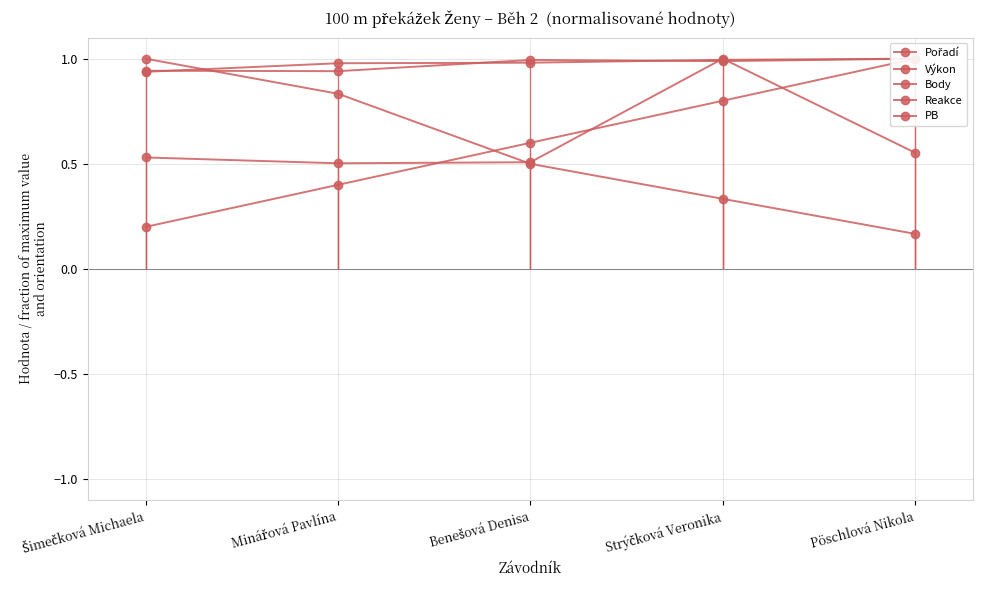

How many data points does each series have?

5